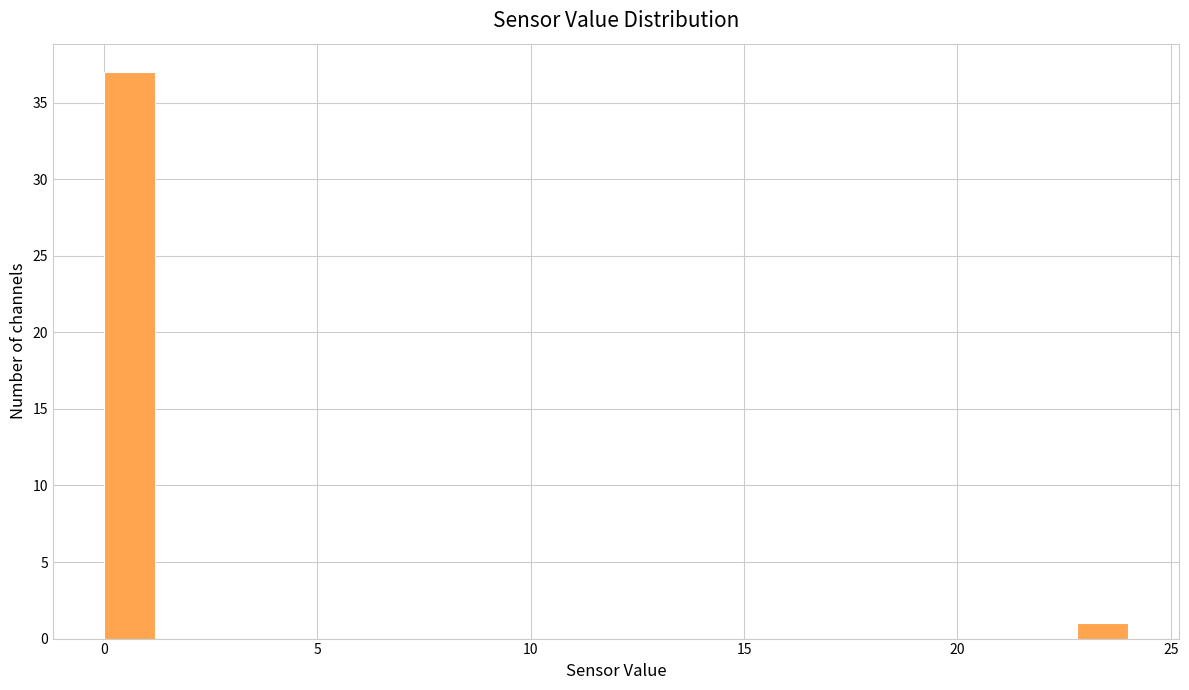

Around what value on the x-axis is the tallest bar? Give the approximate position of its centre, as read against the axis.

0.5